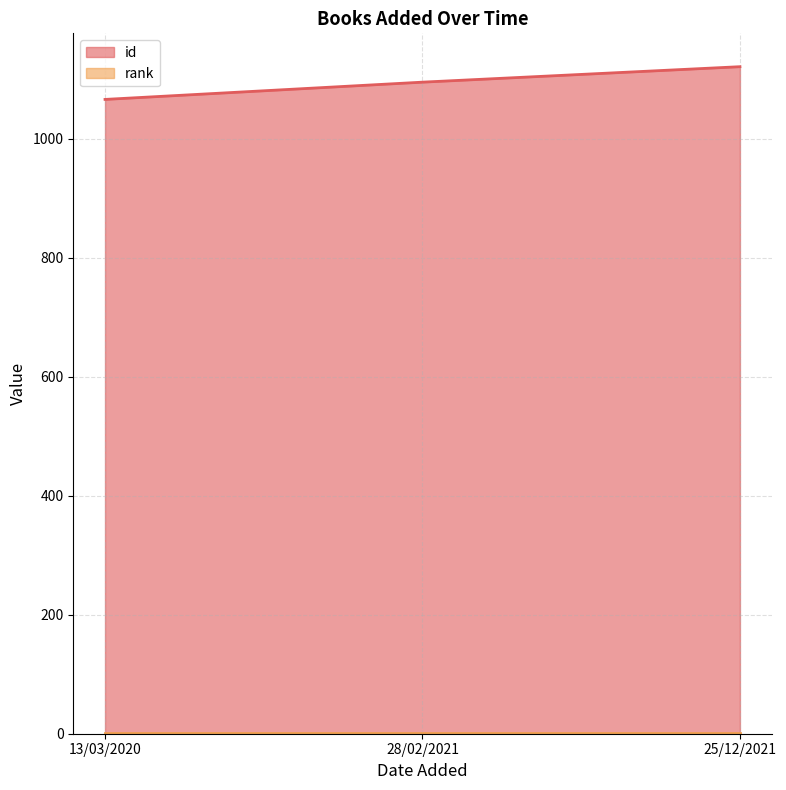

What is the smallest value displayed?

1